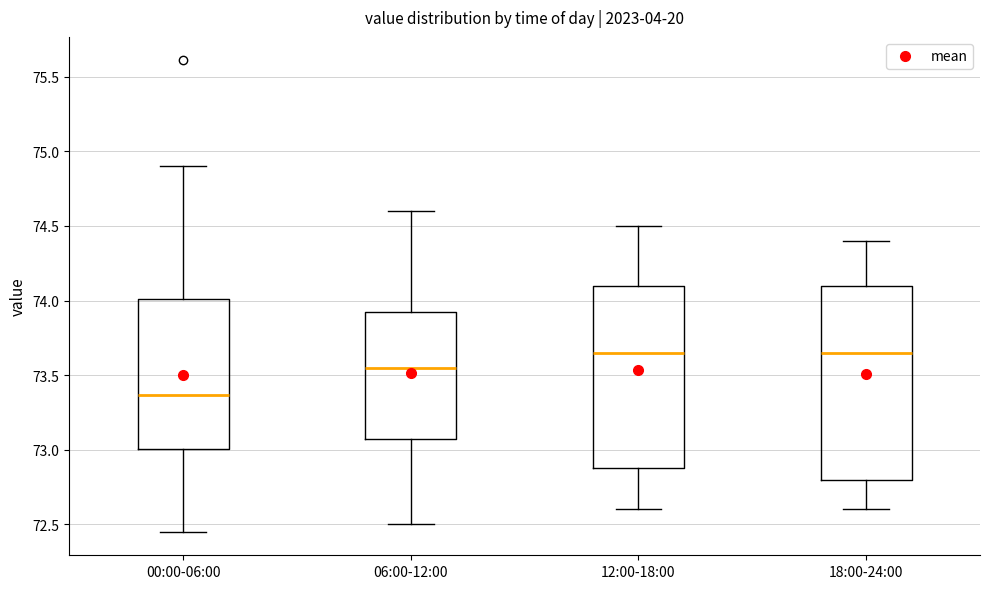

Where is the upper edge of the box for 00:00-06:00 on the y-axis? The values are not printed on the chart, so give them approximately, as read against the axis.

74.00